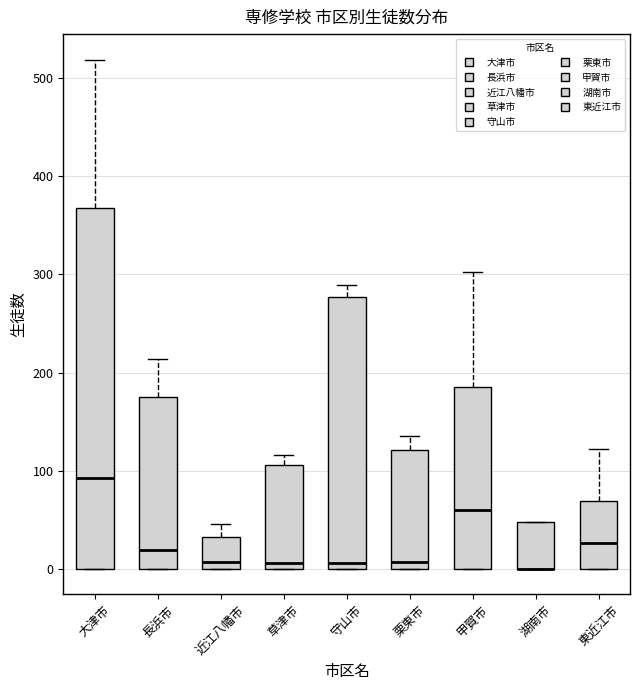

Where does the median line of the box for 栗東市 sit on the y-axis? The values are not printed on the chart, so give them approximately, as read against the axis.

10